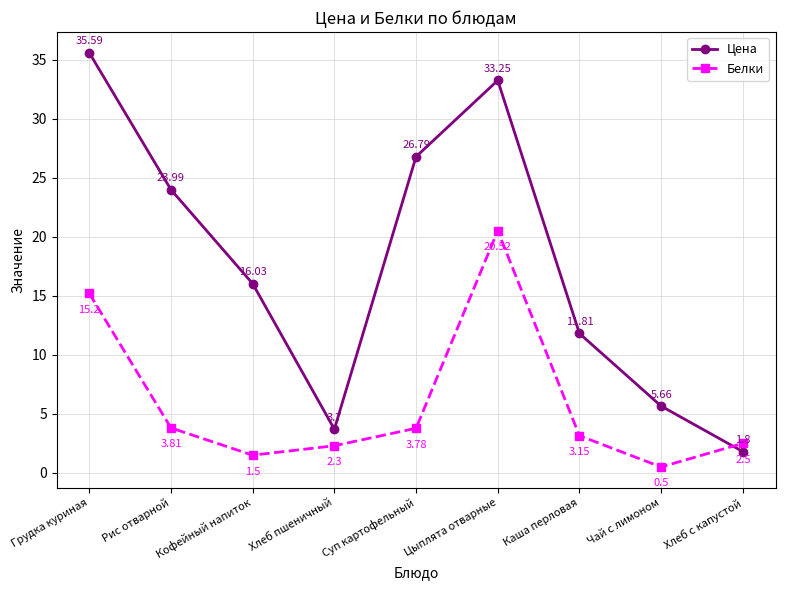

What is the label of the 8th point from the right?

Рис отварной